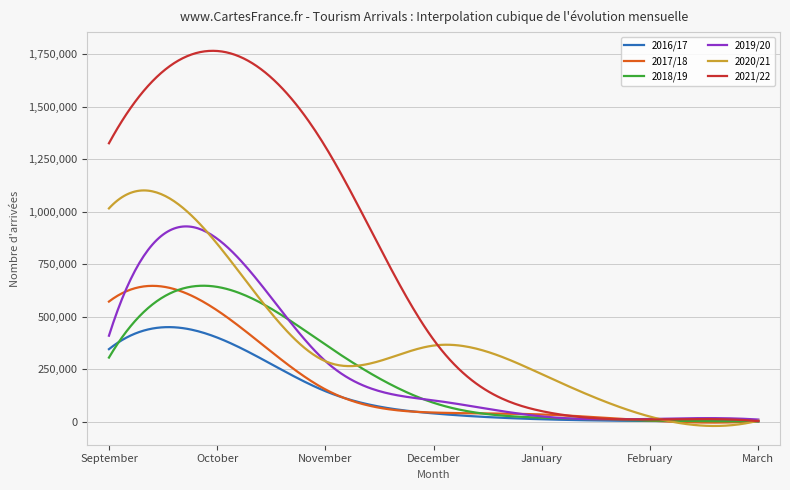

Which series has the widest spread of values?

2021/22